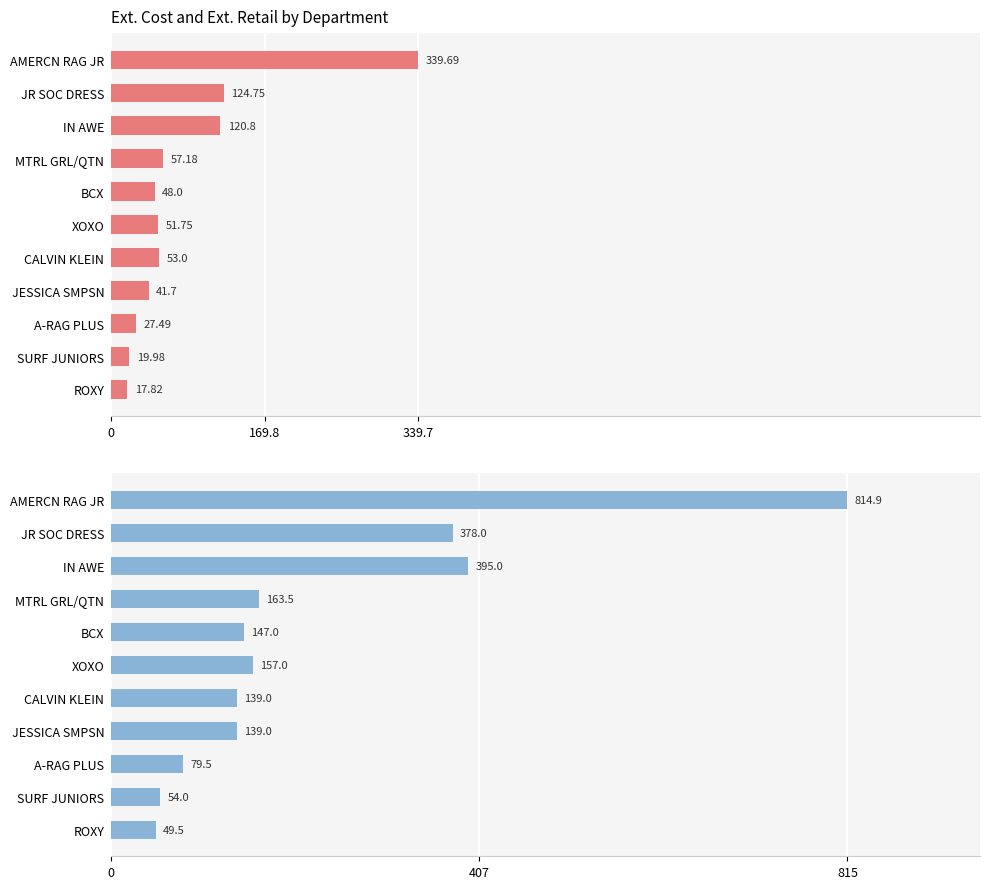

What position from the left is 9?

10